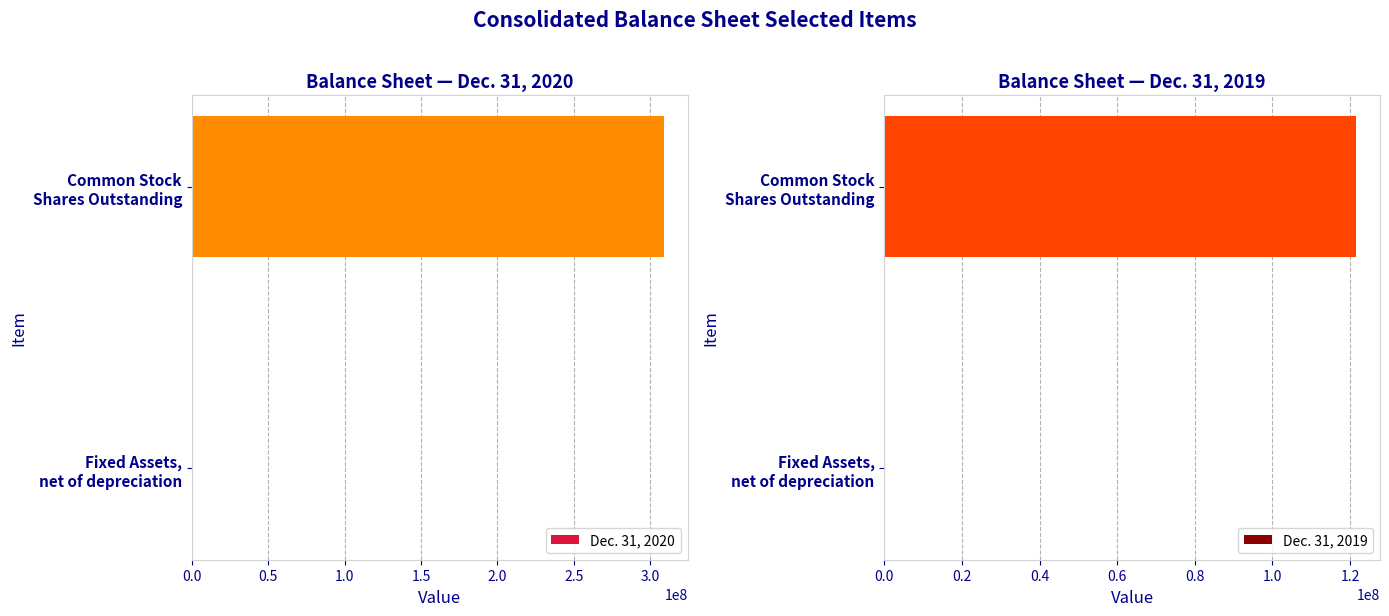

At Fixed Assets, net of depreciation, list the series in order from smallest to largest.

Dec. 31, 2019, Dec. 31, 2020